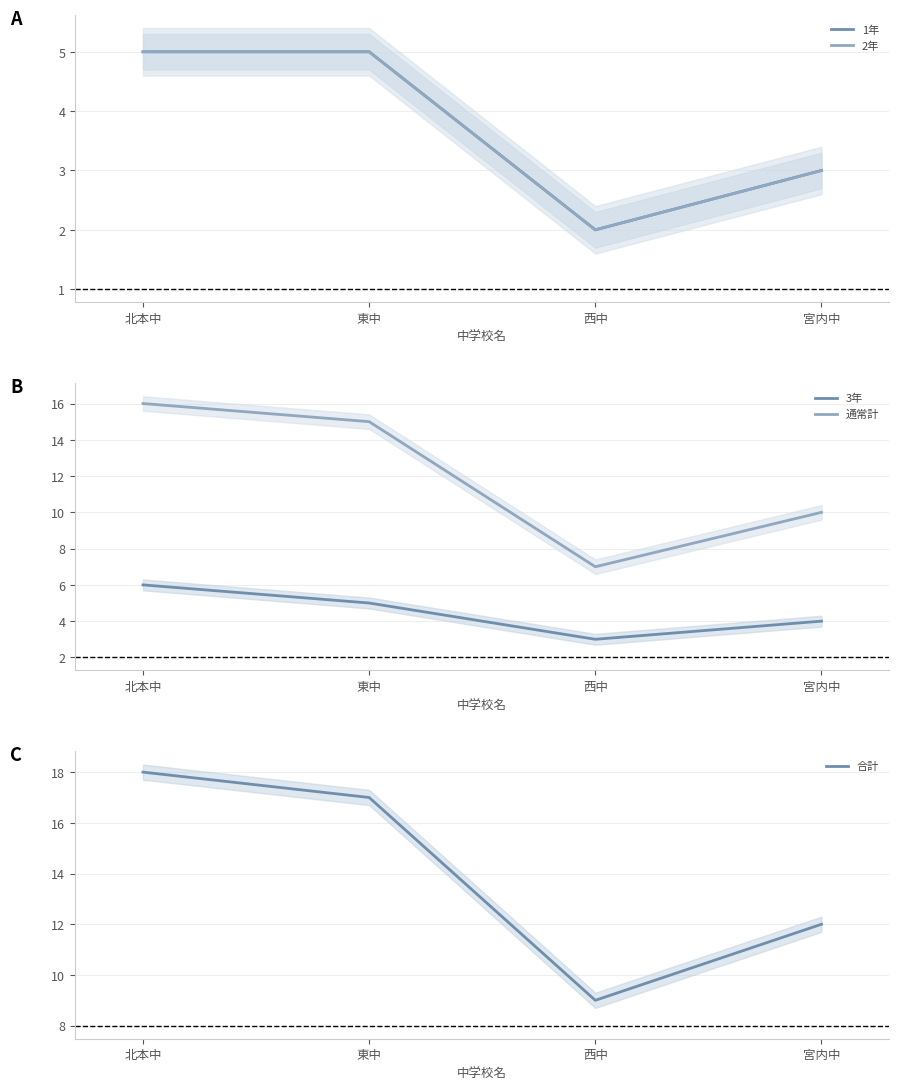

Rank the series by their maximum value, from highest to lowest.

合計, 通常計, 3年, 1年, 2年